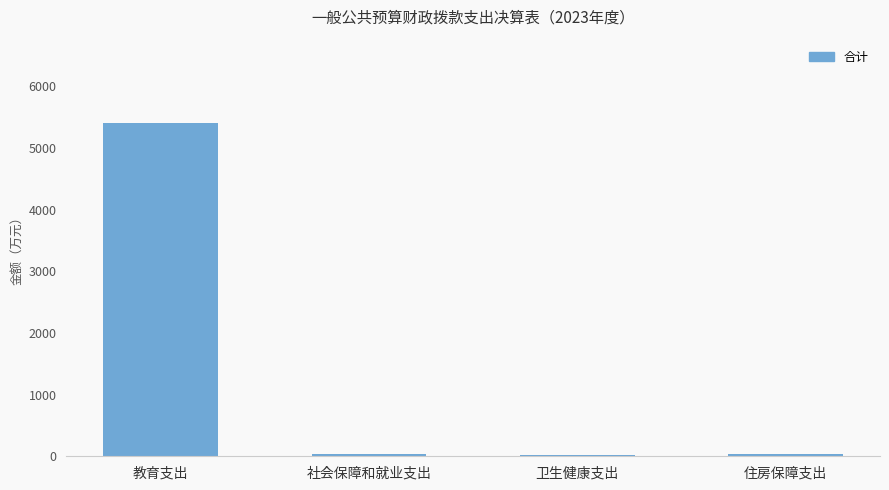

What is the sum of the values at 教育支出 and 卫生健康支出?

5422.4